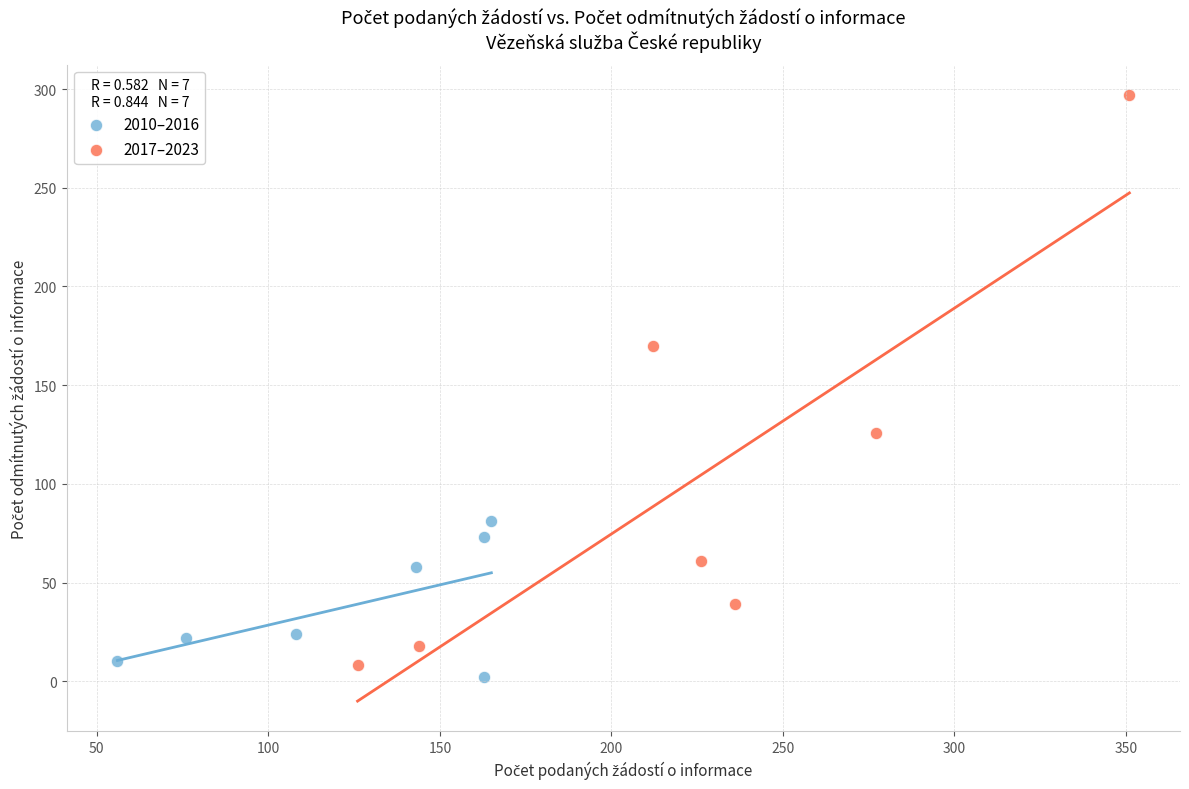

Which series has the widest spread of Y values?

2017–2023